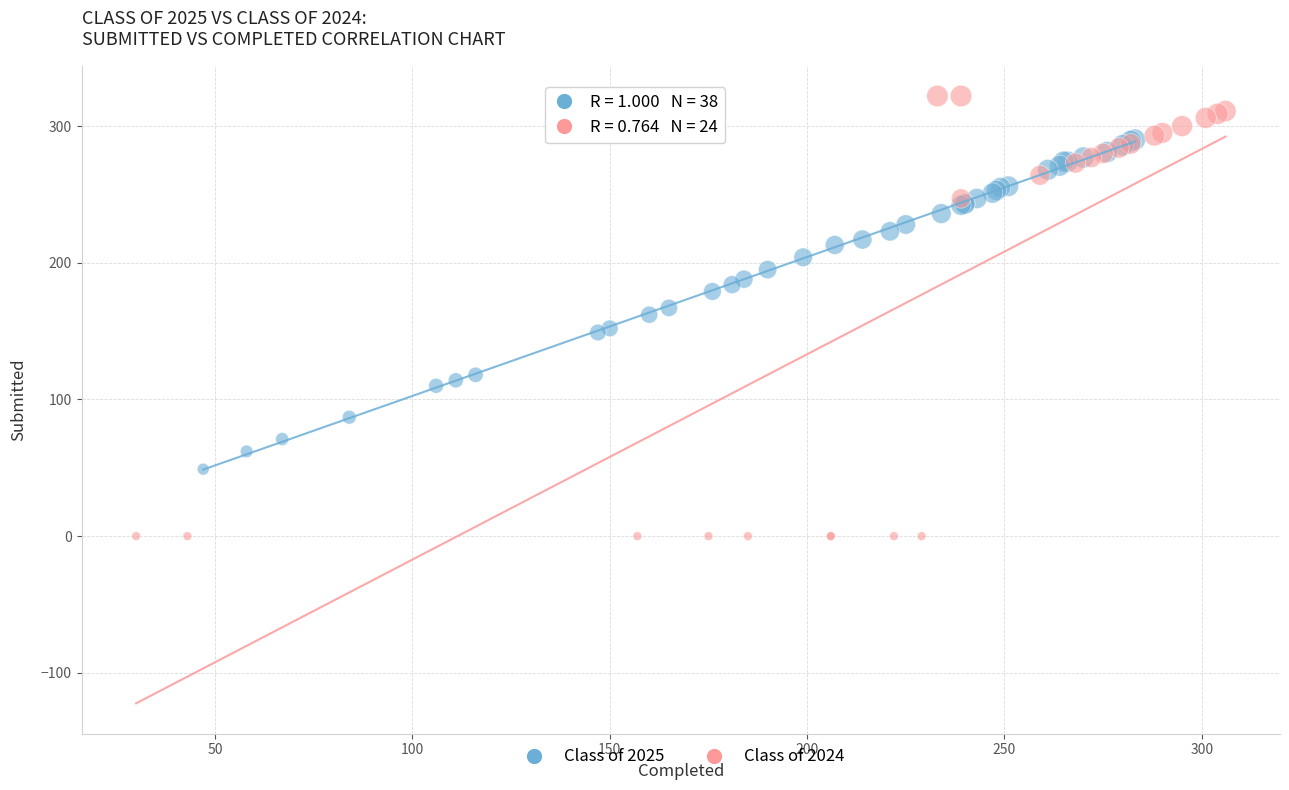

Which series contains the lowest Y value?

Class of 2024